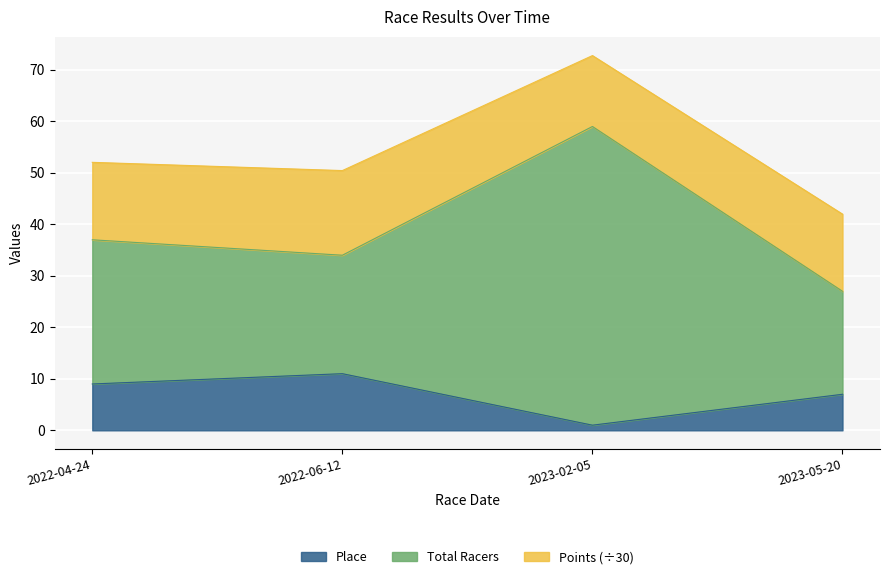

The value of Place at 2023-02-05 is 1. True or false?

False